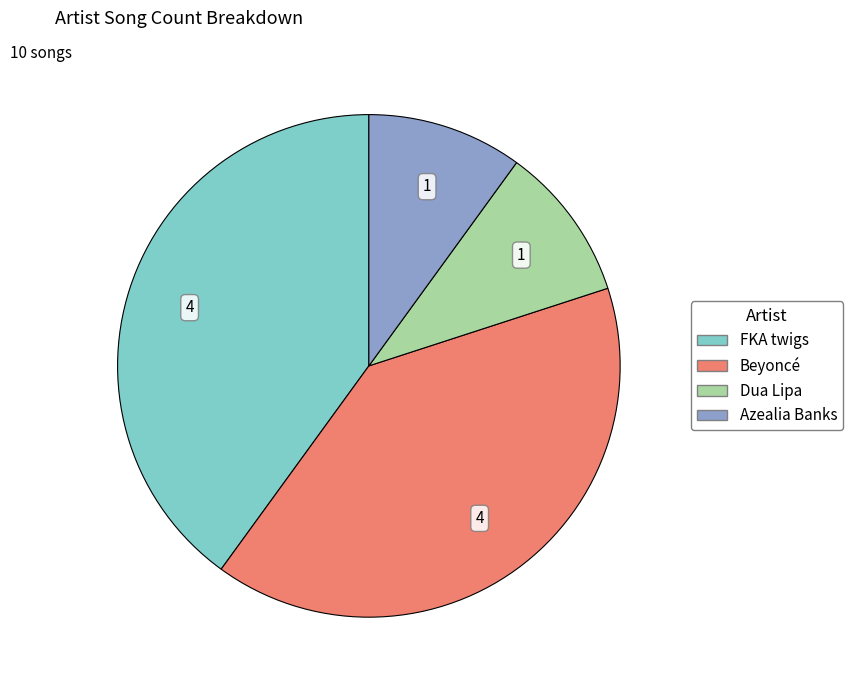

Is there a majority slice in this chart?

No